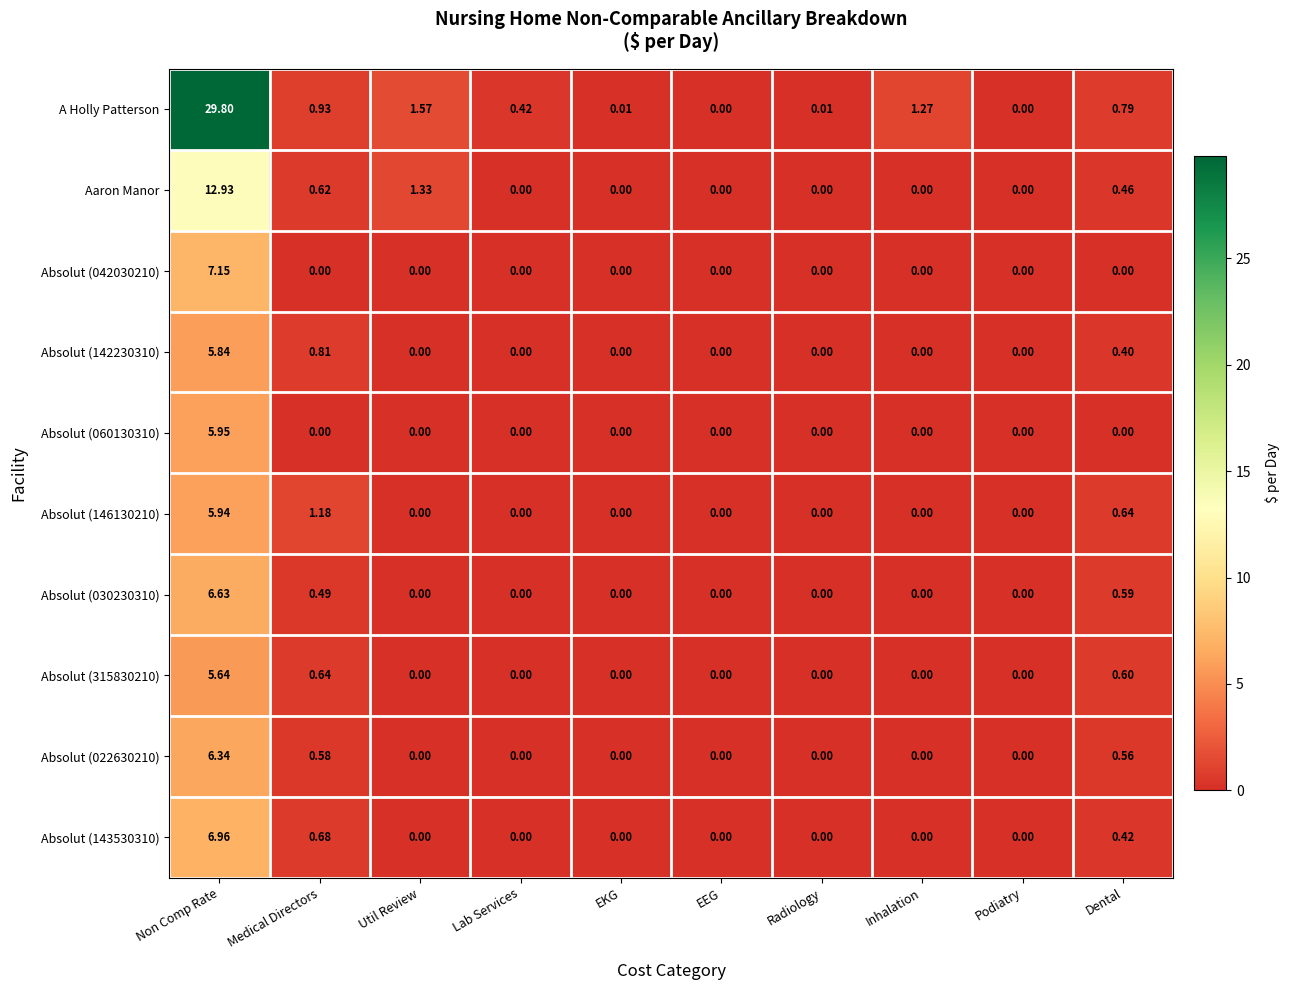

At which label is Absolut (030230310) closest to 3?

Dental